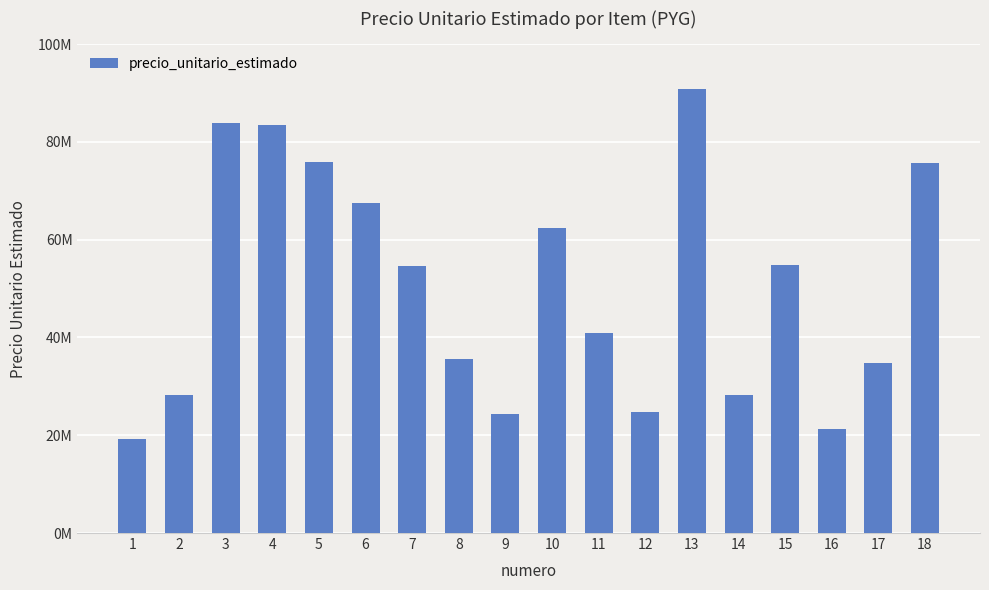

What is the value of the 10th bar from the left?

62311259